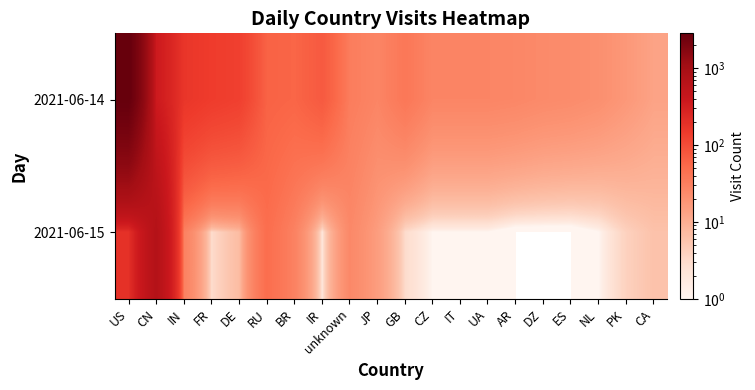

At which category is the sum across all series the highest?

US